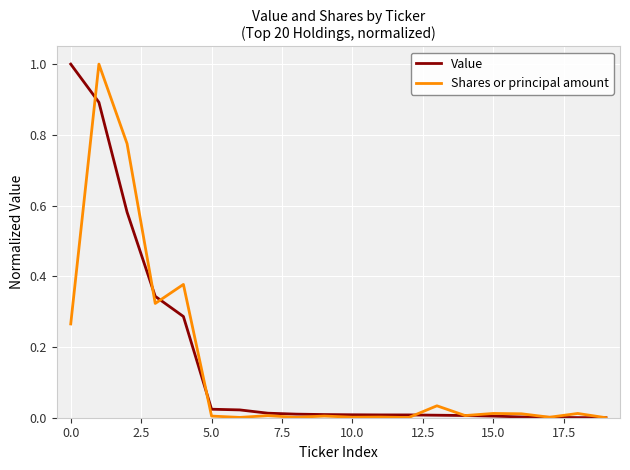

True or false: Shares or principal amount has more than 0 points higher than both neighbors.

True